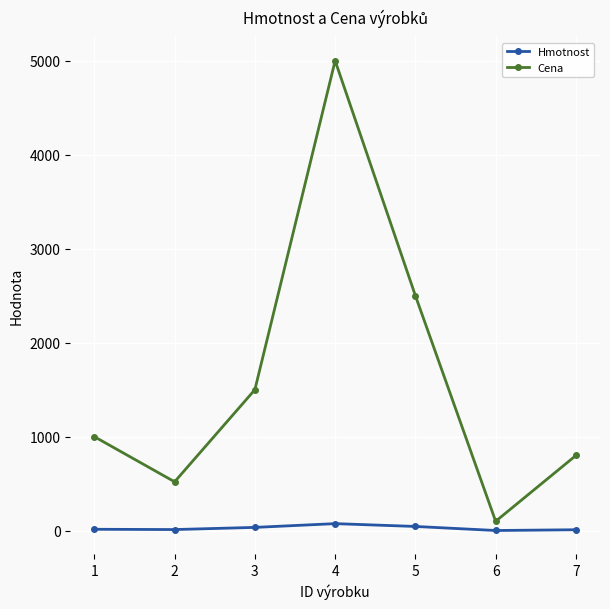

Where is the first local minimum for Cena?

2